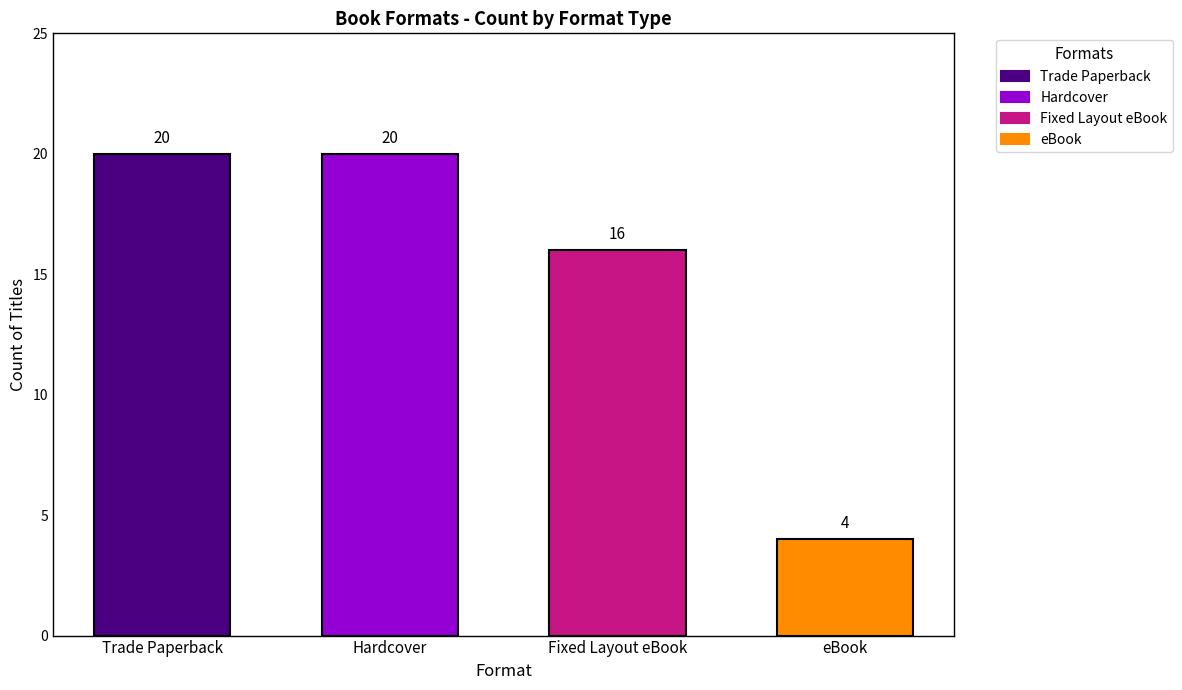

Are the bars grouped side by side (vs. stacked)?

No